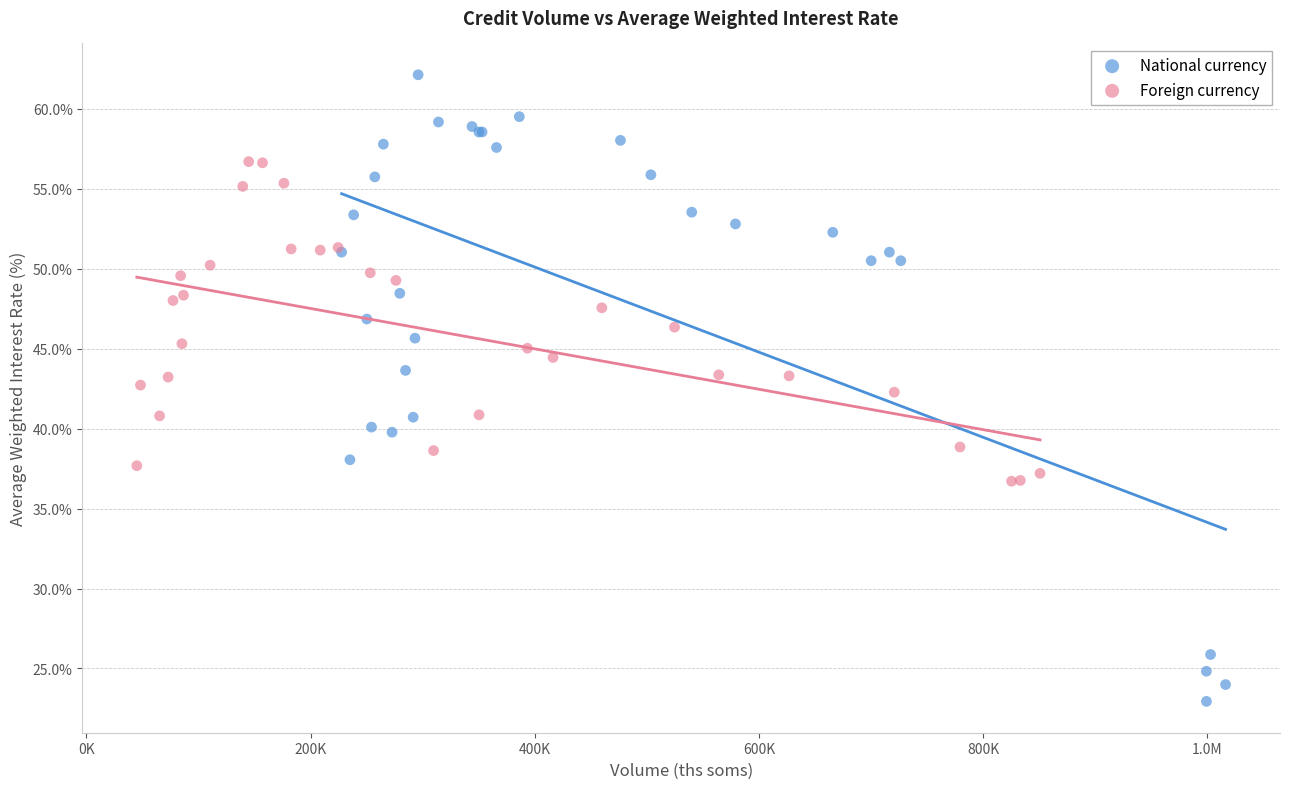

Which series has the widest spread of Y values?

National currency